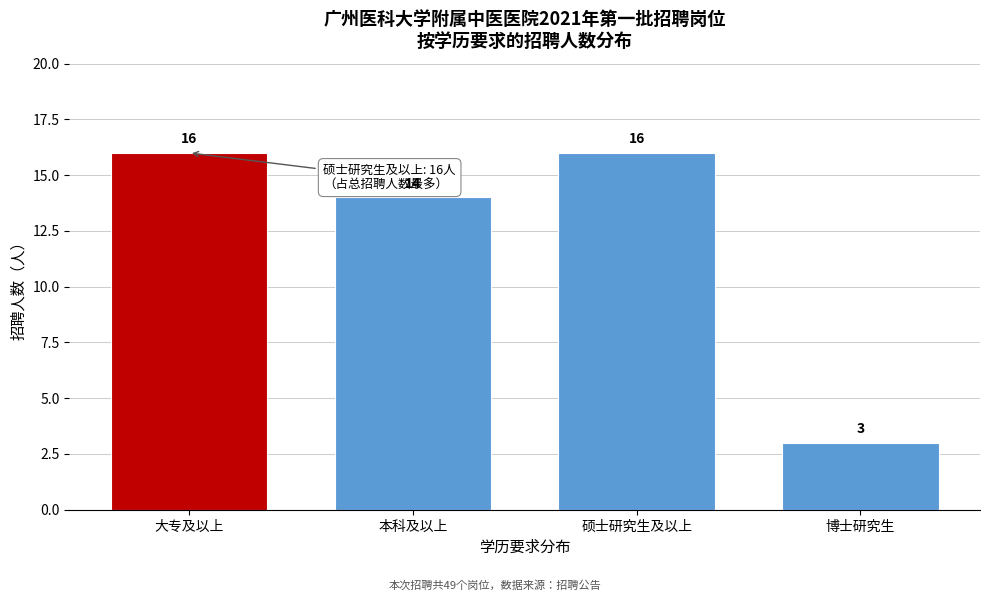

Reading left to right, what are all the values shown in this chart?

大专及以上=16	本科及以上=14	硕士研究生及以上=16	博士研究生=3